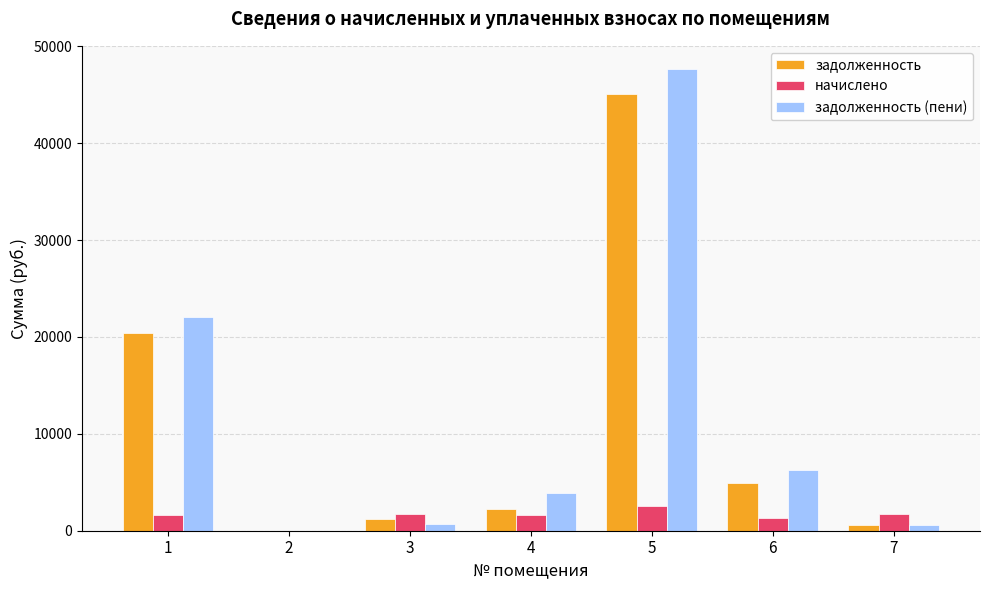

How many series are shown in this chart?

3